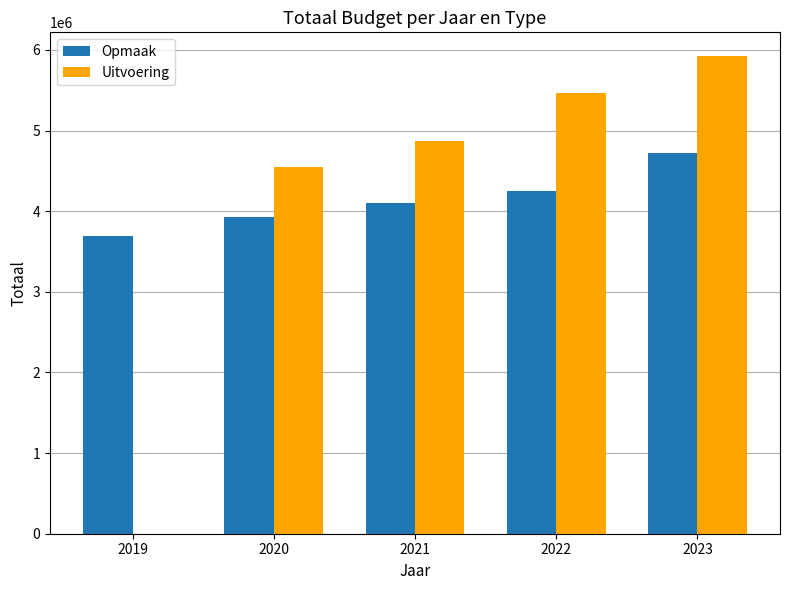

Which series has the largest range (max minus min)?

Uitvoering